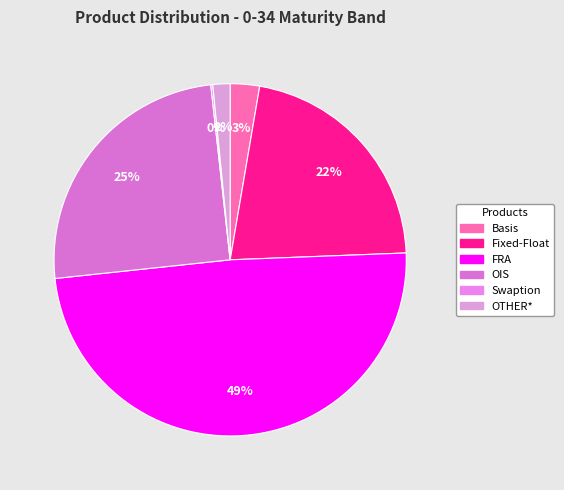

What is the largest slice in the pie chart?

FRA